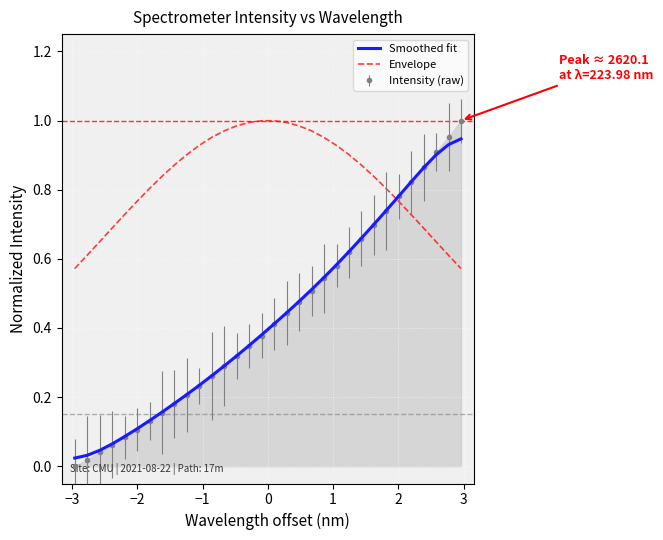

How many times do Intensity (raw) and Envelope cross each other?

1